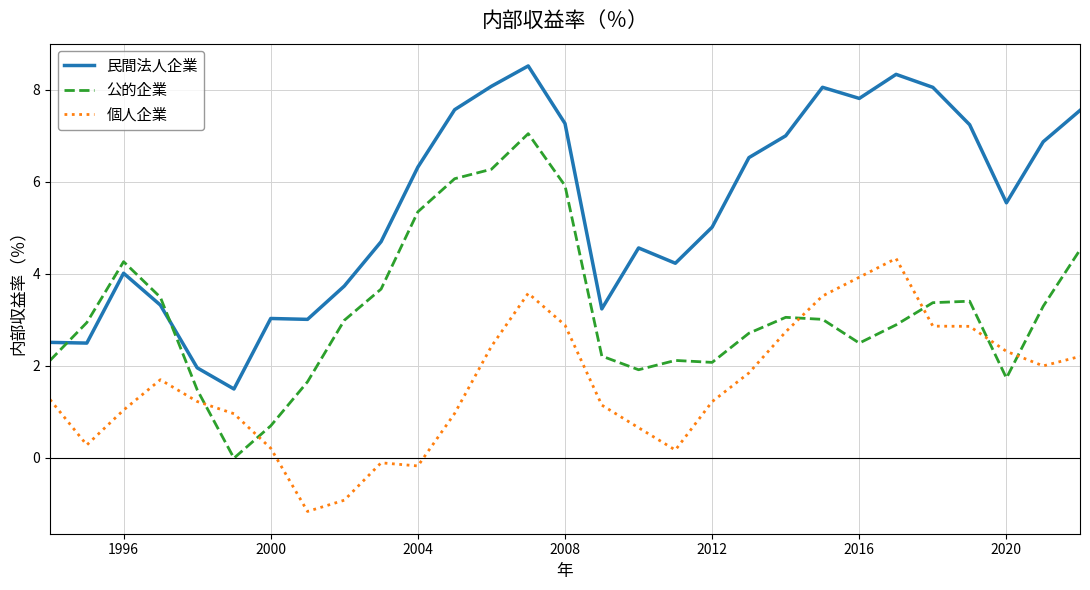

After their last crossing, which series has the higher values: 公的企業 or 民間法人企業?

民間法人企業